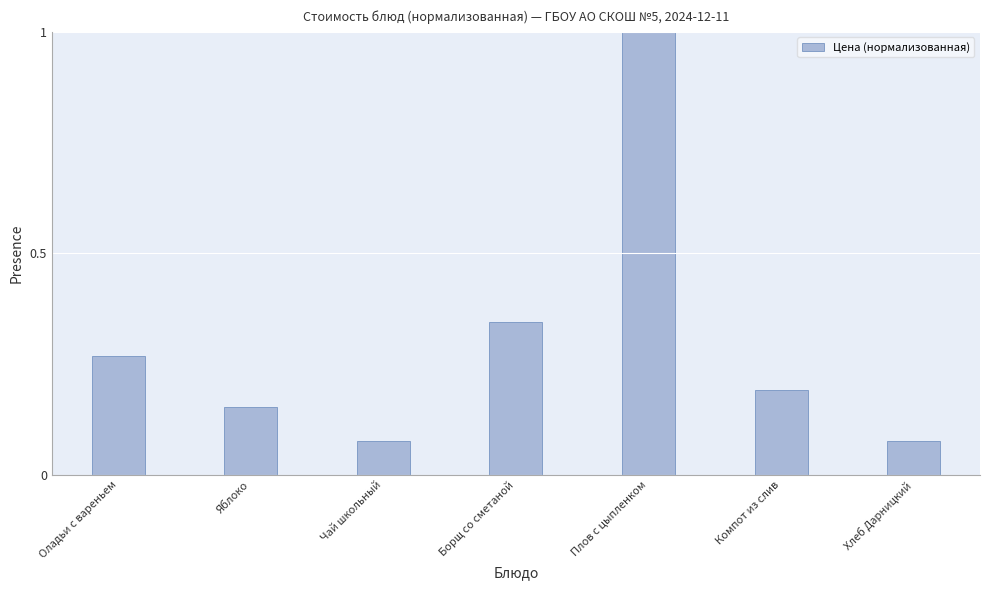

What is the approximate value at Плов с цыпленком?

1.0